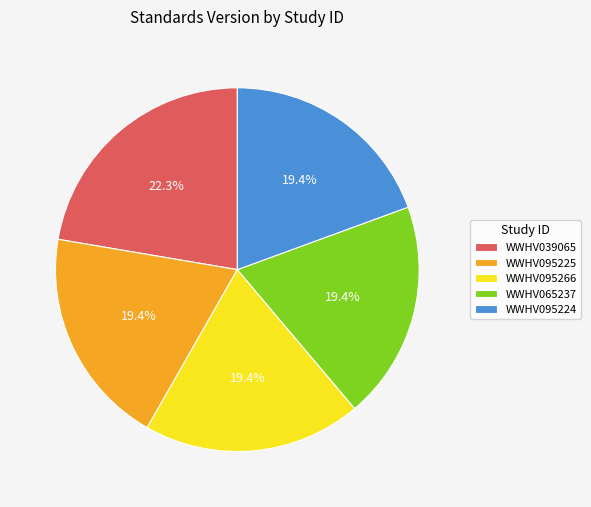

Count the number of slices in the pie.

5